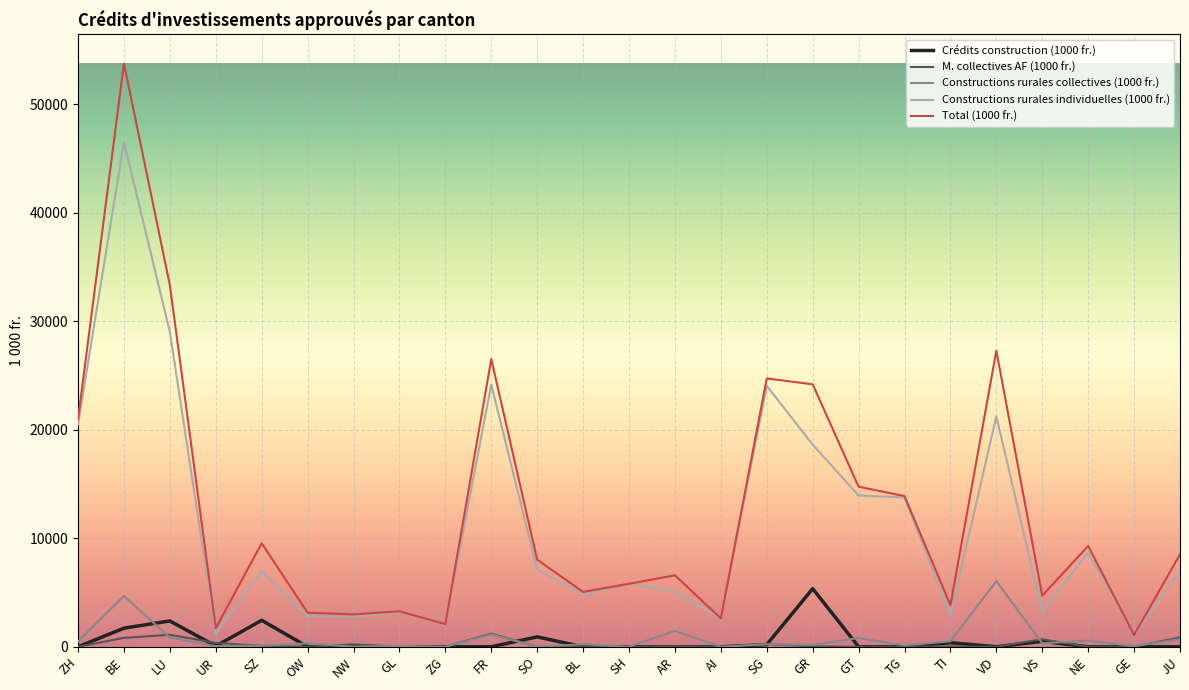

Which series has the largest range (max minus min)?

Total (1000 fr.)